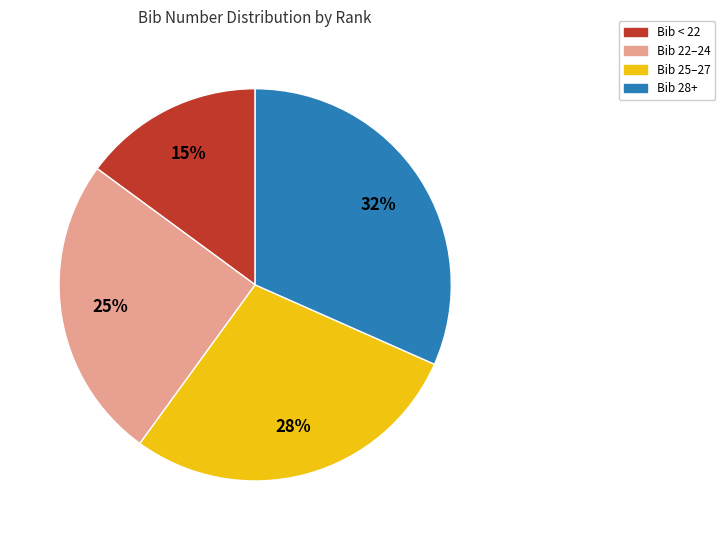

Is the sum of Bib 25–27 and Bib 22–24 greater than half?

Yes